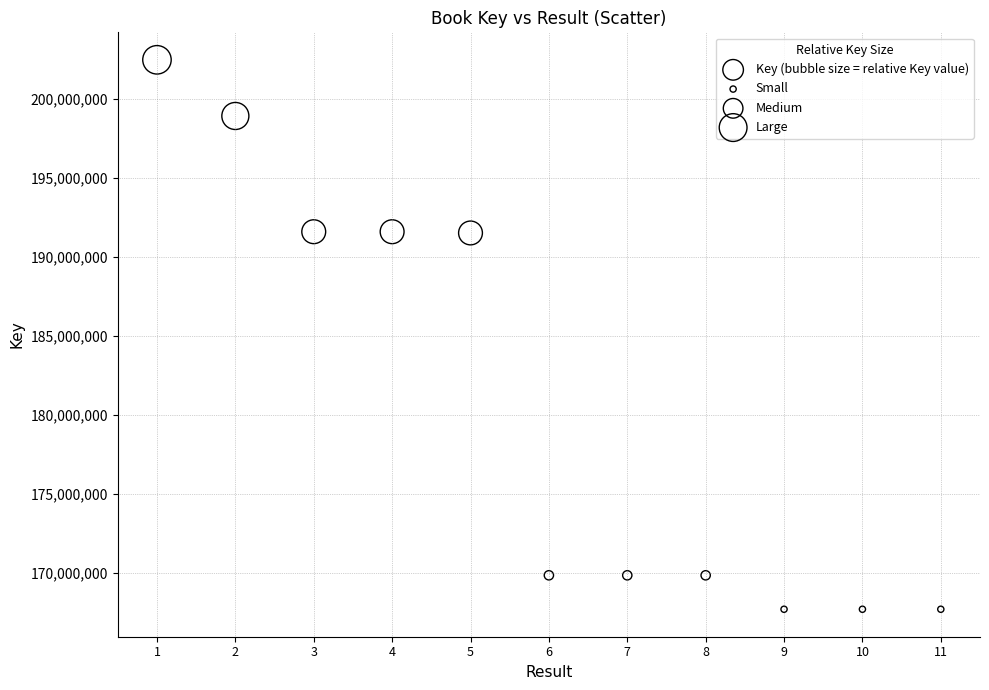

What is the range of Y values (max minus min)?

34792820